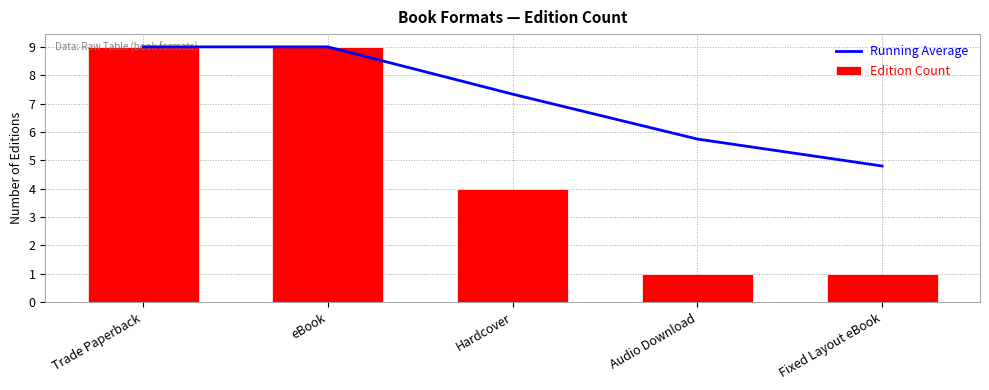

What are all the series names shown in the legend?

Running Average, Edition Count